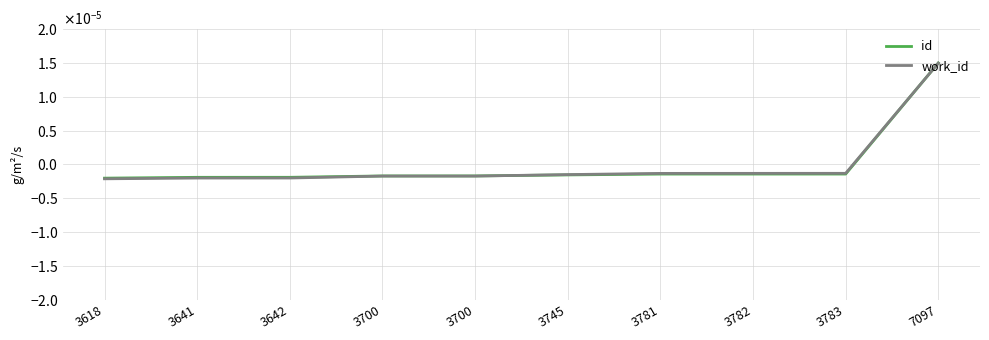

Does the chart display data point markers on the line(s)?

No